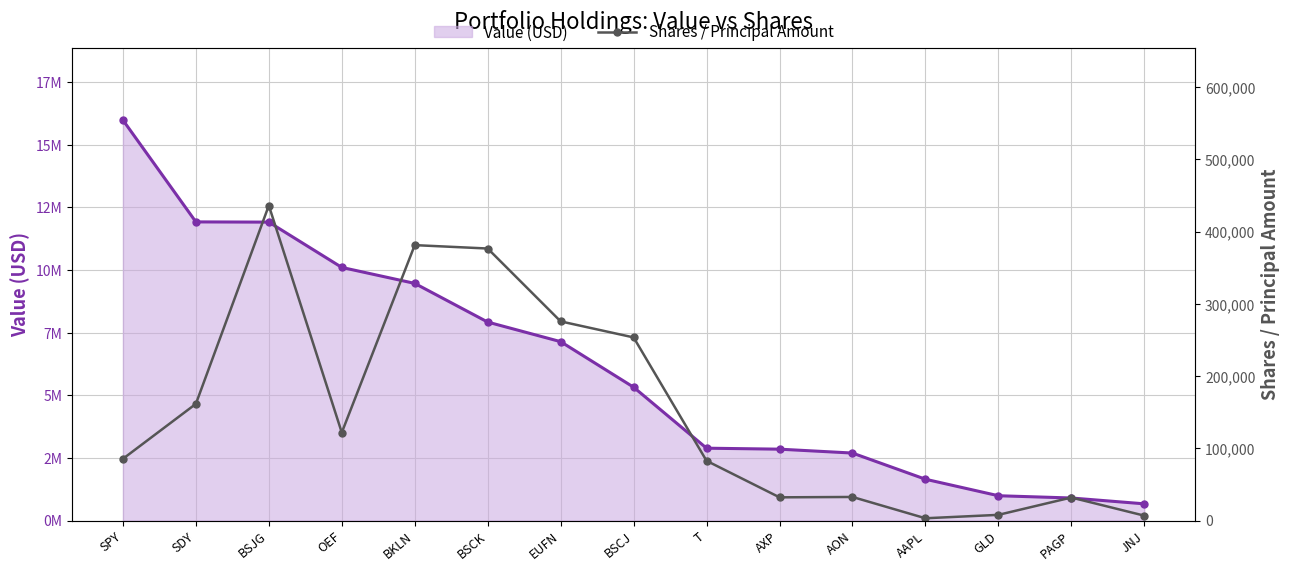

True or false: Value (USD) and Shares / Principal Amount cross at least once.

False